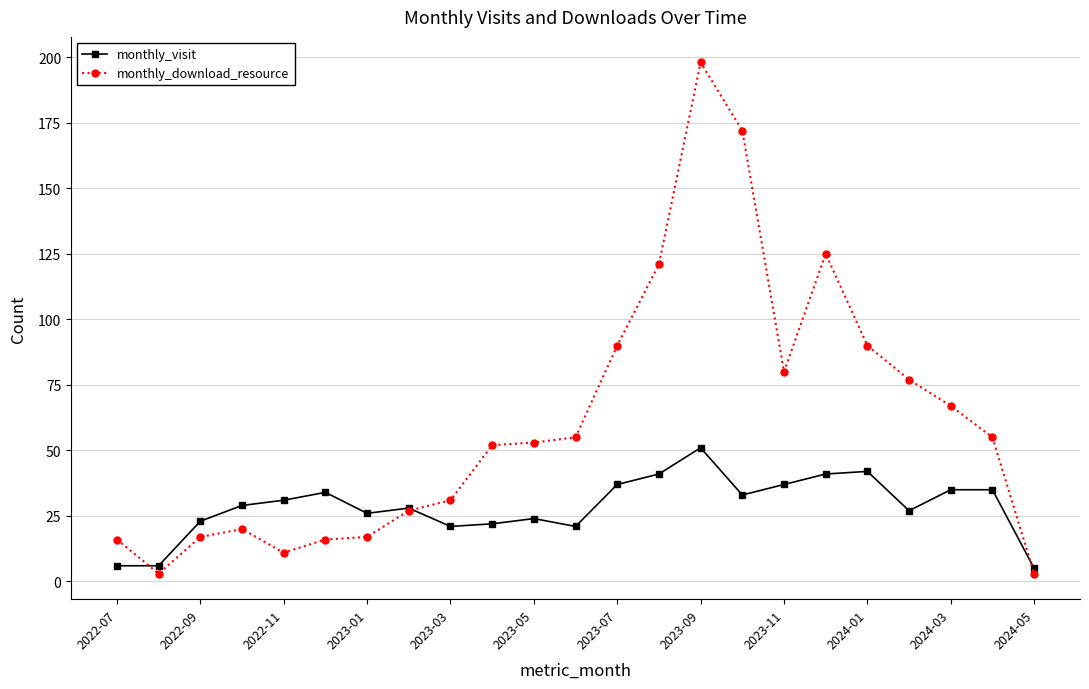

What is the value of the monthly_download_resource point at the 9th from the left?

31